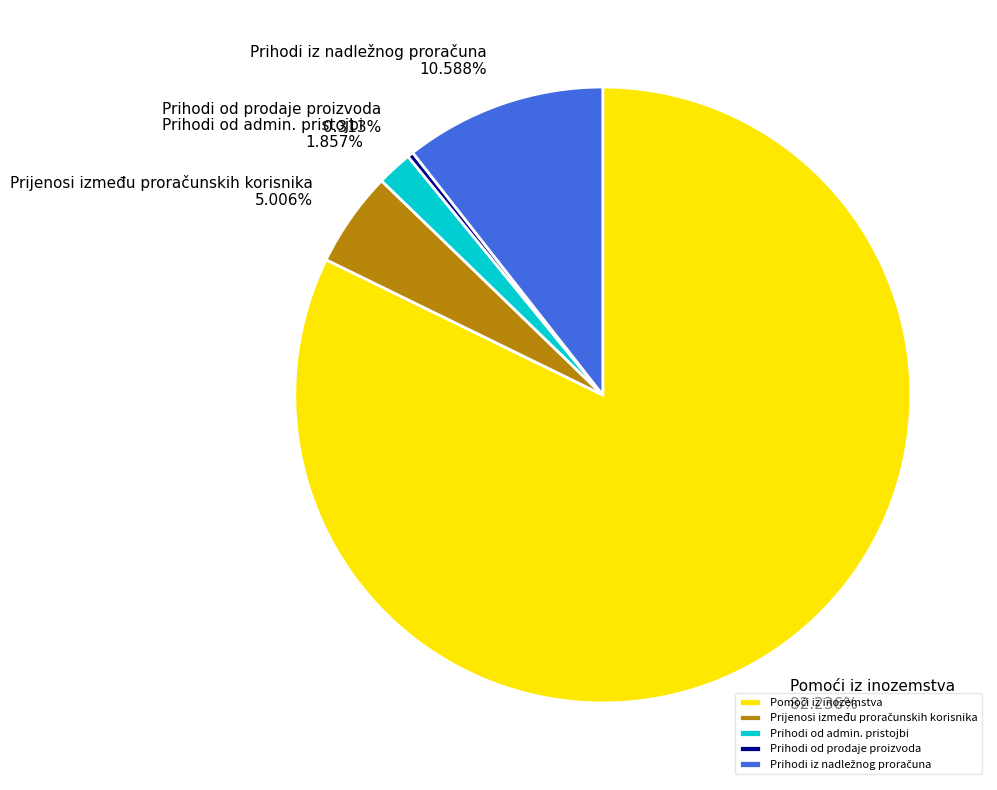

Does any single category account for the majority?

Yes